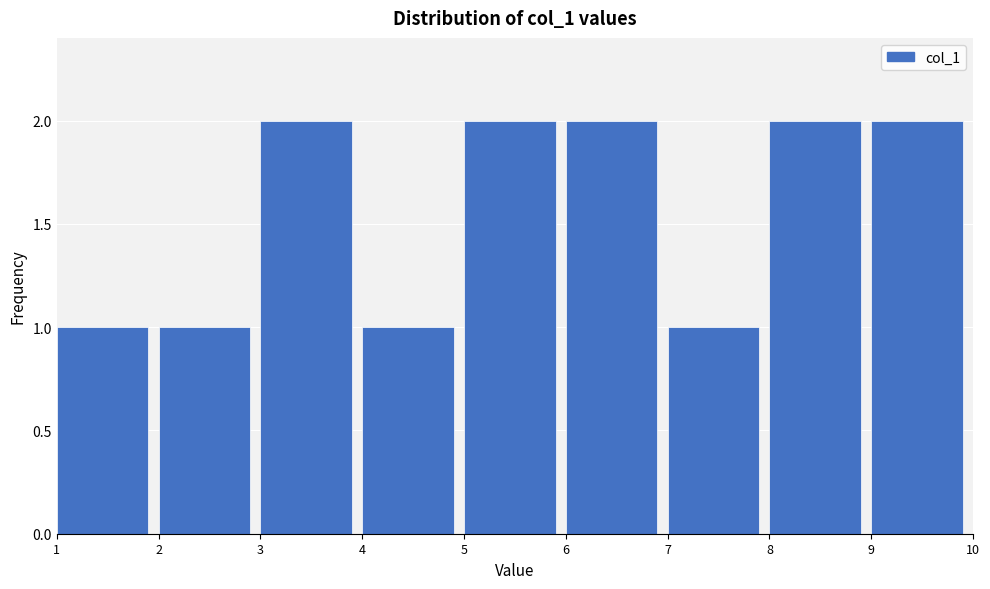

Reading left to right, transcribe this chart: for each bar, give the range it covers on the x-axis and its height. The values are not printed on the chart, so give them approximately, as read against the axis.

1 to 2: 1
2 to 3: 1
3 to 4: 2
4 to 5: 1
5 to 6: 2
6 to 7: 2
7 to 8: 1
8 to 9: 2
9 to 10: 2